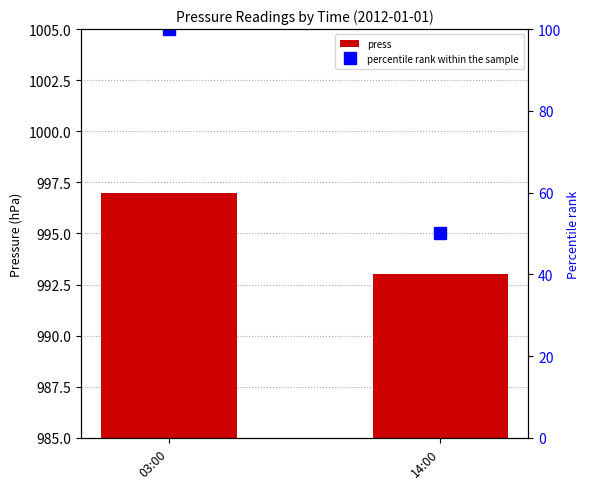

Reading right to left, transcribe all the data shown in this chart.

press: 993	997
percentile rank within the sample: 50	100